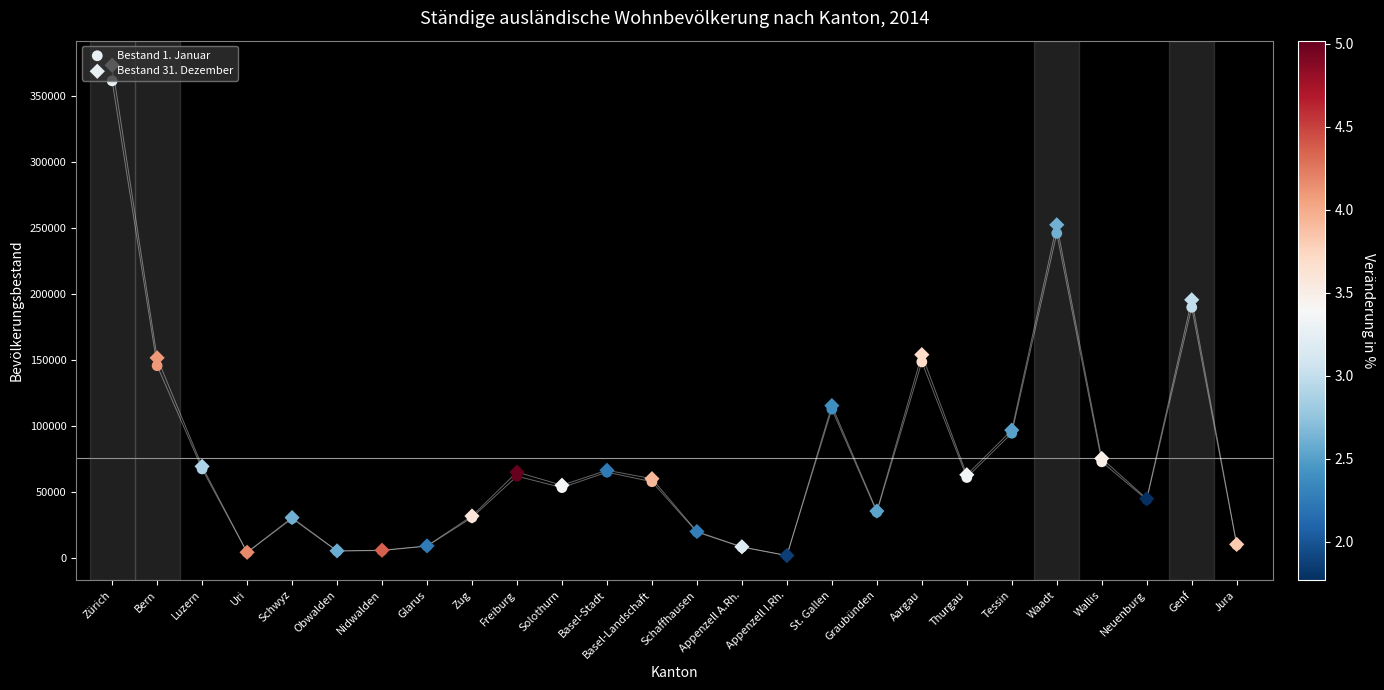

What is the total value across all series at Freiburg?

126751